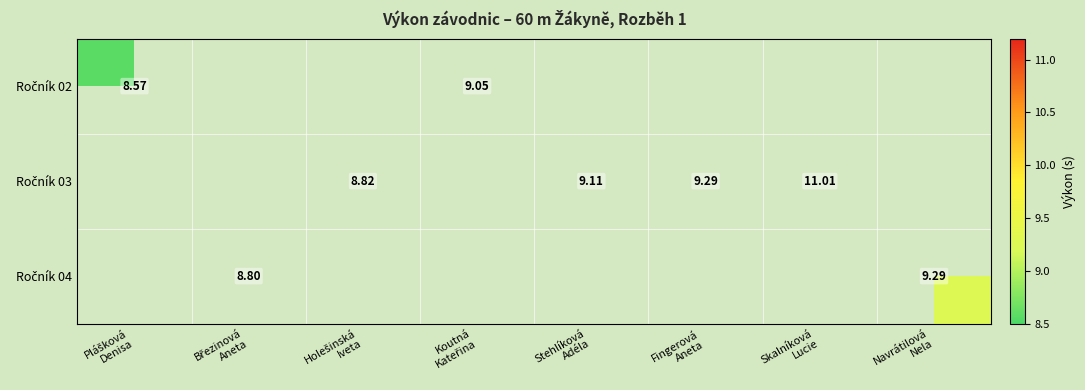

True or false: Ročník 02 has a value of 8.6 at Plášková Denisa.

True